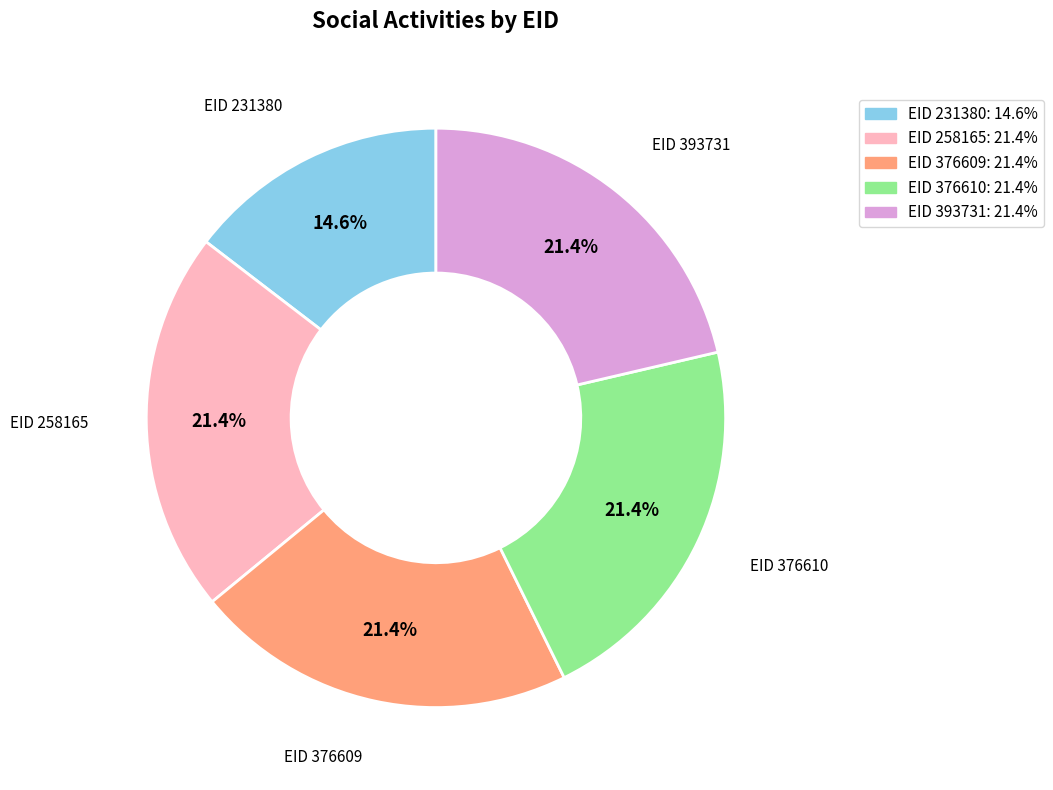

To the nearest percent, what is the difference between the largest and smallest slice percentages?

7%